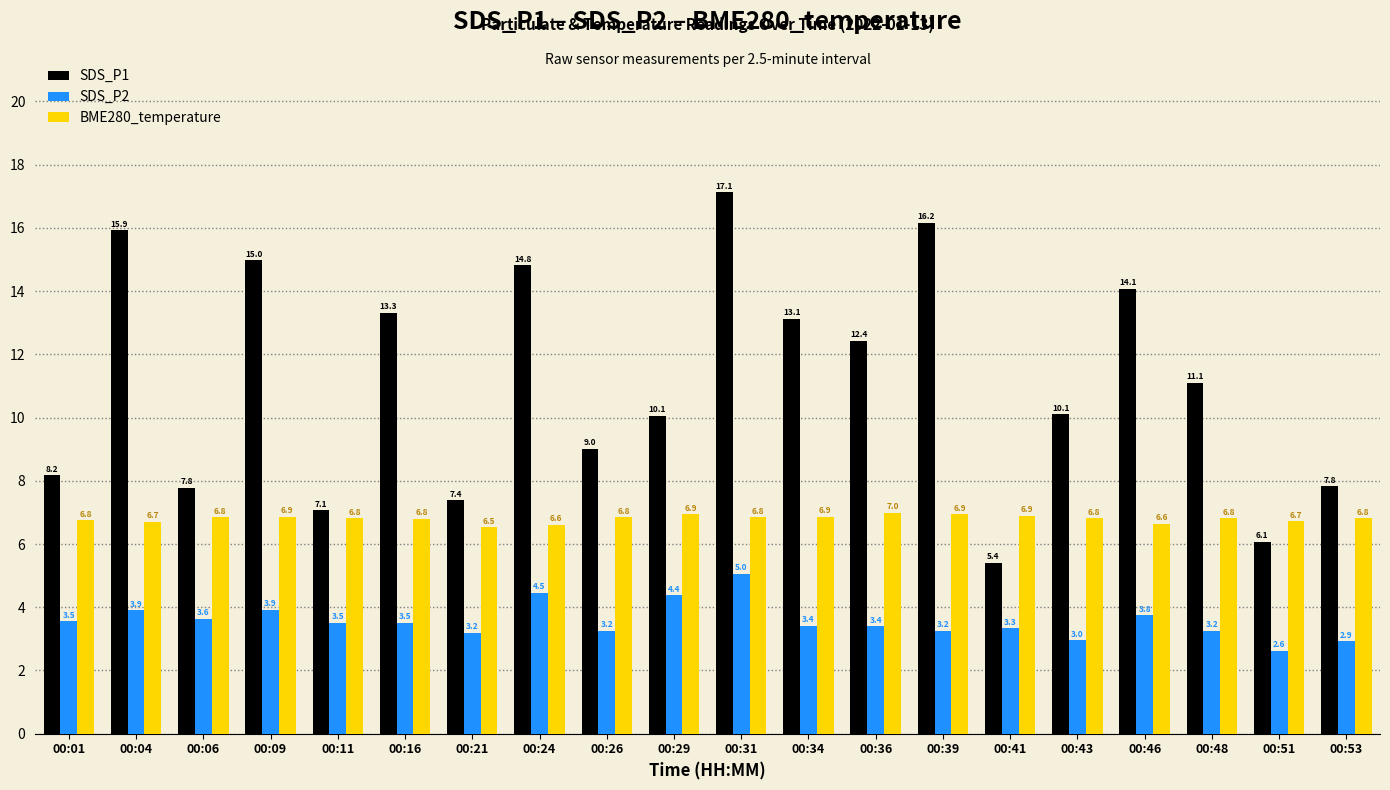

Rank the series by their maximum value, from lowest to highest.

SDS_P2, BME280_temperature, SDS_P1